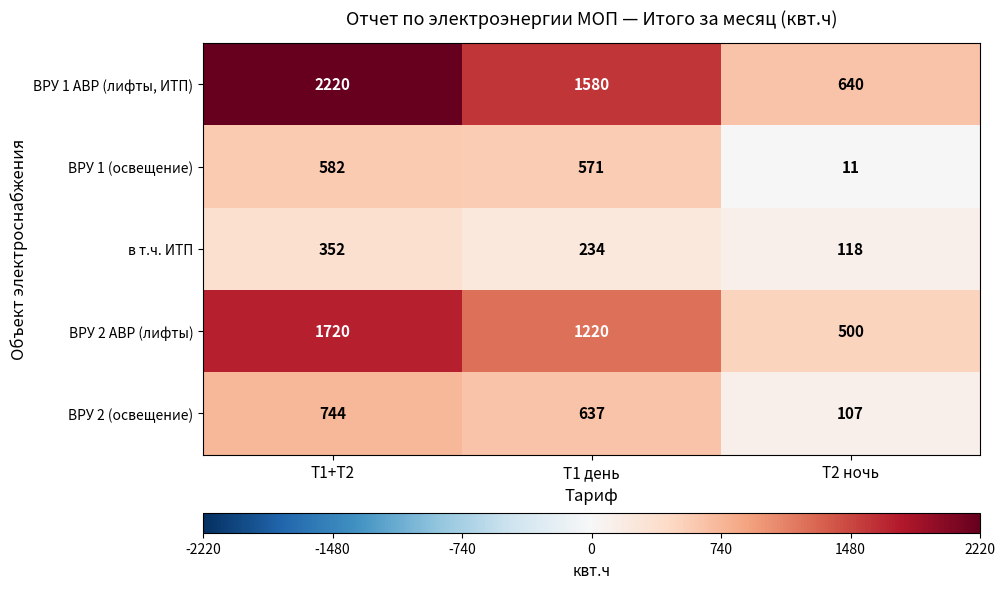

What is the difference between the maximum and minimum values in the ВРУ 2 (освещение) series?

637